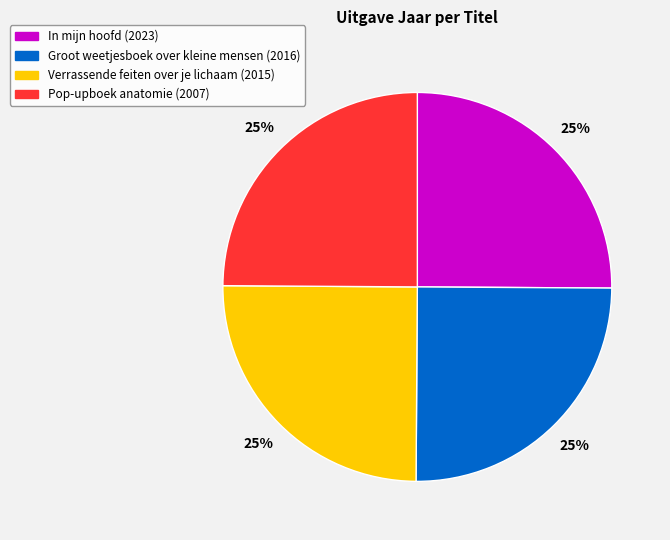

How many slices are in this pie chart?

4